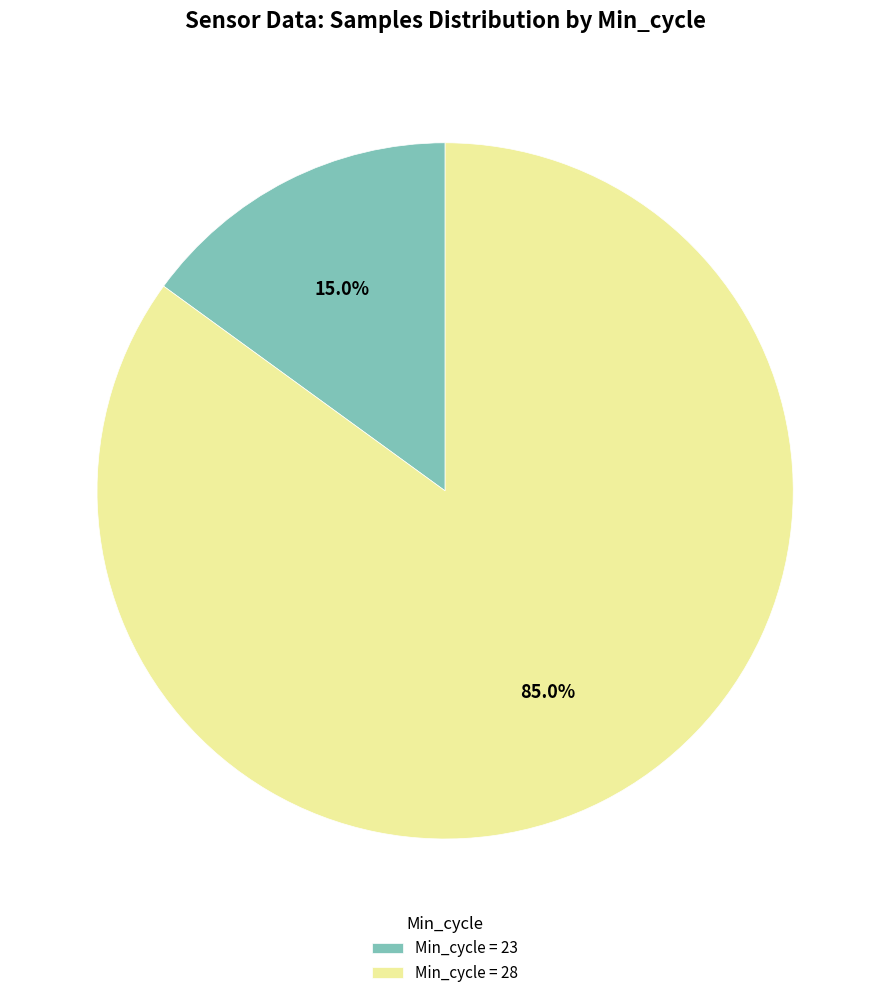

Which slice is the smallest?

Min_cycle = 23